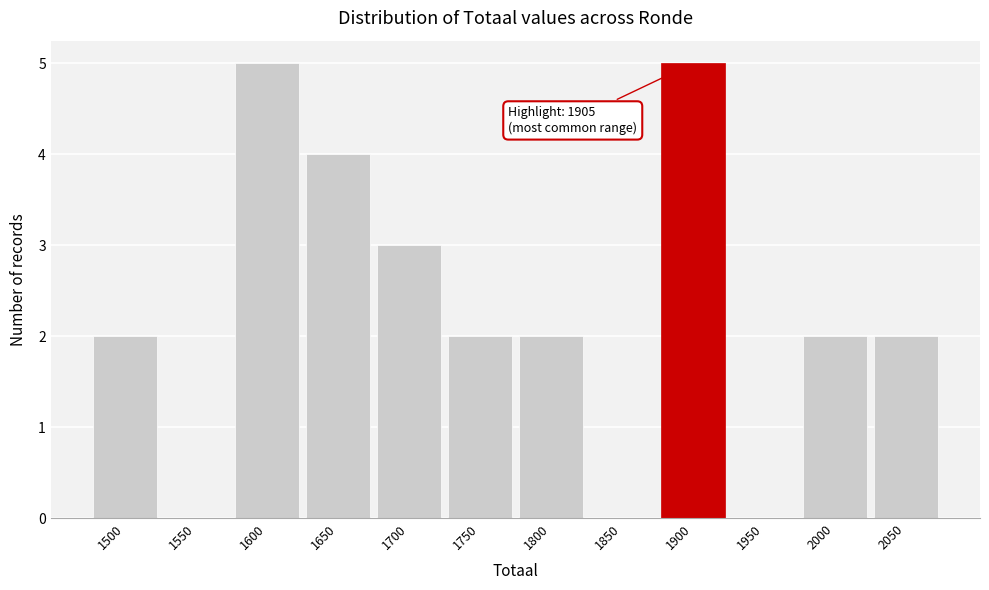

Reading right to left, extract all data points from this chart.

2050=2	2000=2	1950=0	1900=5	1850=0	1800=2	1750=2	1700=3	1650=4	1600=5	1550=0	1500=2